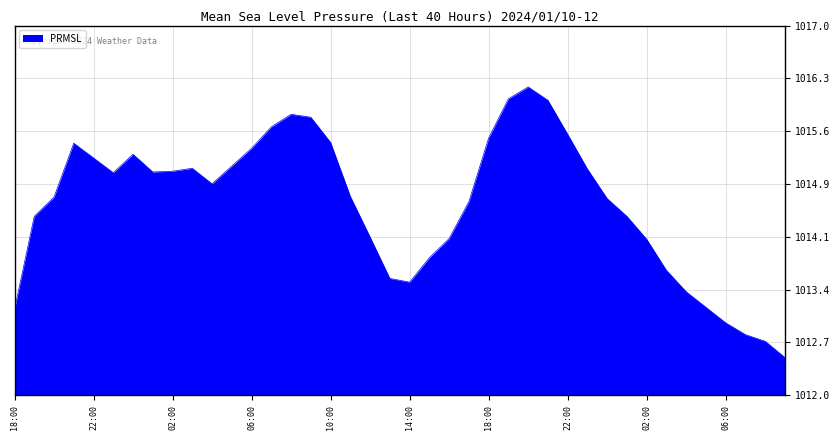

What is the greatest value displayed?

1016.2